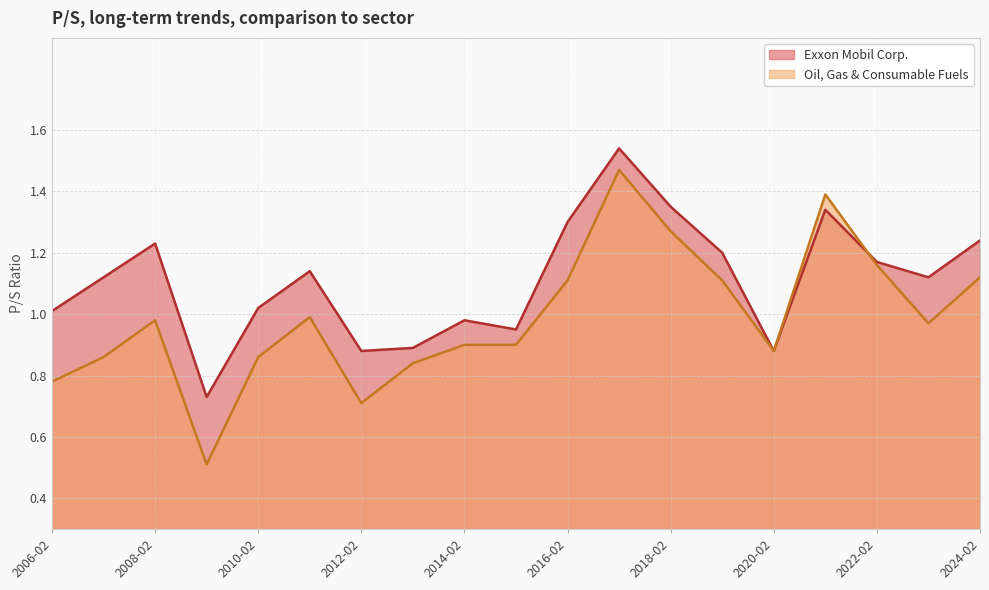

At which label does Oil, Gas & Consumable Fuels reach its peak?

2017-02-22